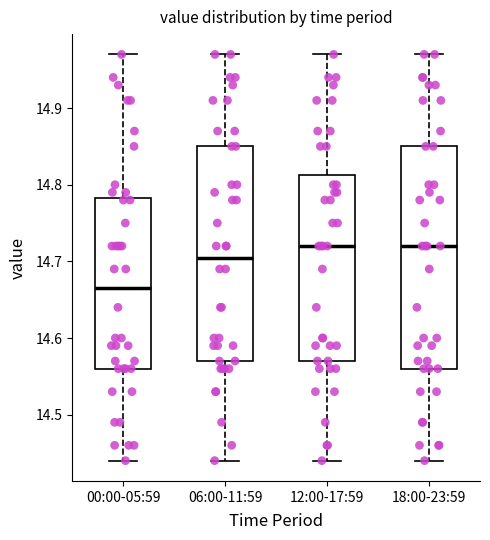

Where is the lower edge of the box for 18:00-23:59 on the y-axis? The values are not printed on the chart, so give them approximately, as read against the axis.

14.56